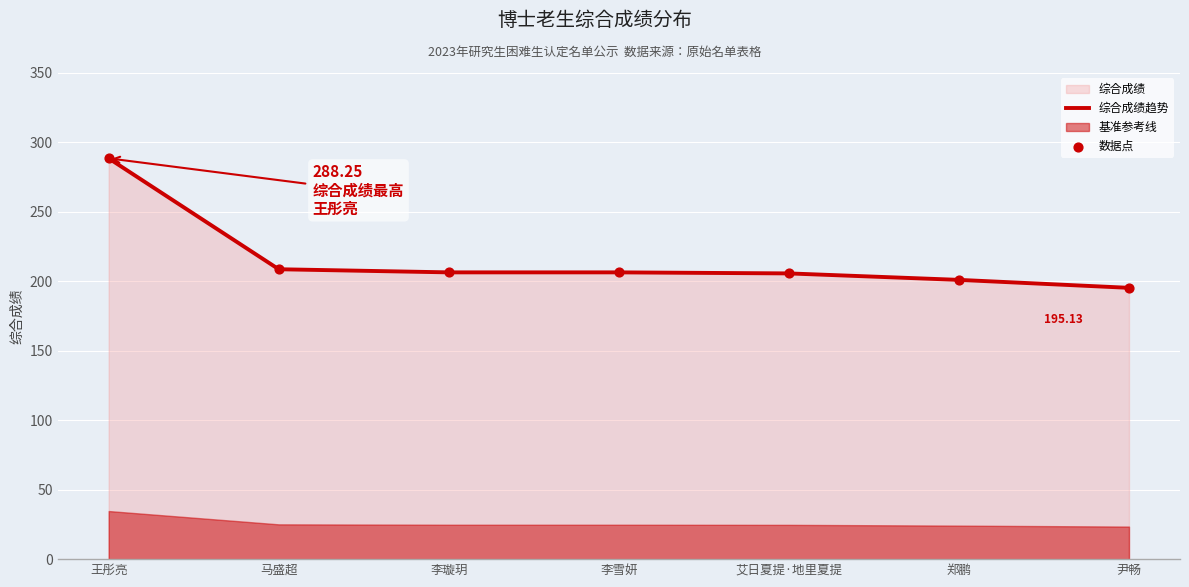

What is the total value across all series at 郑鹏?

401.7